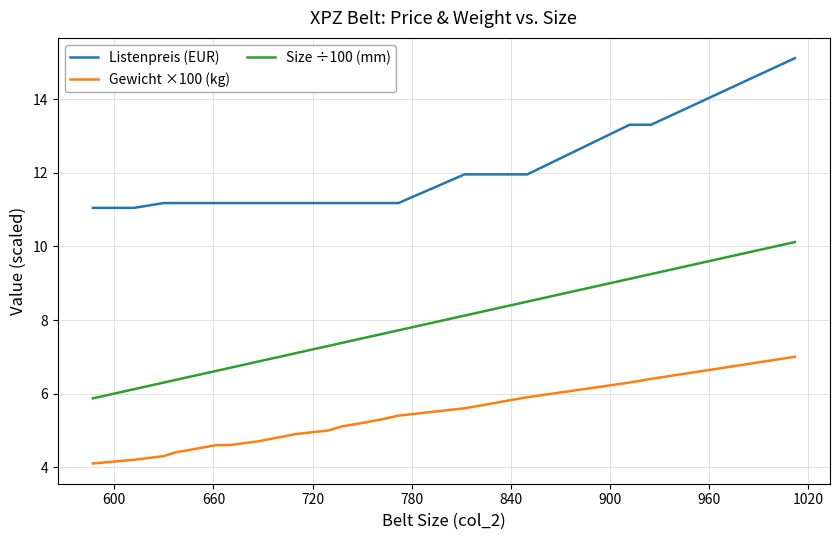

Rank the series by their maximum value, from lowest to highest.

Gewicht ×100 (kg), Size ÷100 (mm), Listenpreis (EUR)